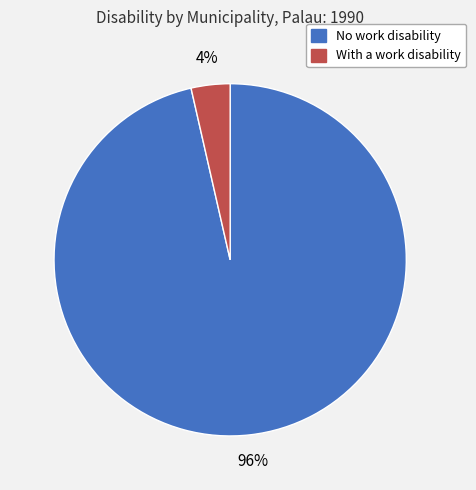

To the nearest percent, what percentage of the pie is No work disability?

96%